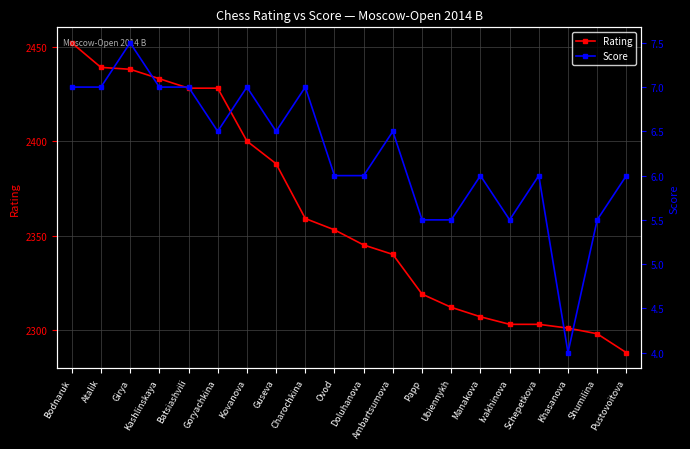

Reading left to right, transcribe all the data shown in this chart.

Rating: 2452.0	2439.0	2438.0	2433.0	2428.0	2428.0	2400.0	2388.0	2359.0	2353.0	2345.0	2340.0	2319.0	2312.0	2307.0	2303.0	2303.0	2301.0	2298.0	2288.0
Score: 7.0	7.0	7.5	7.0	7.0	6.5	7.0	6.5	7.0	6.0	6.0	6.5	5.5	5.5	6.0	5.5	6.0	4.0	5.5	6.0